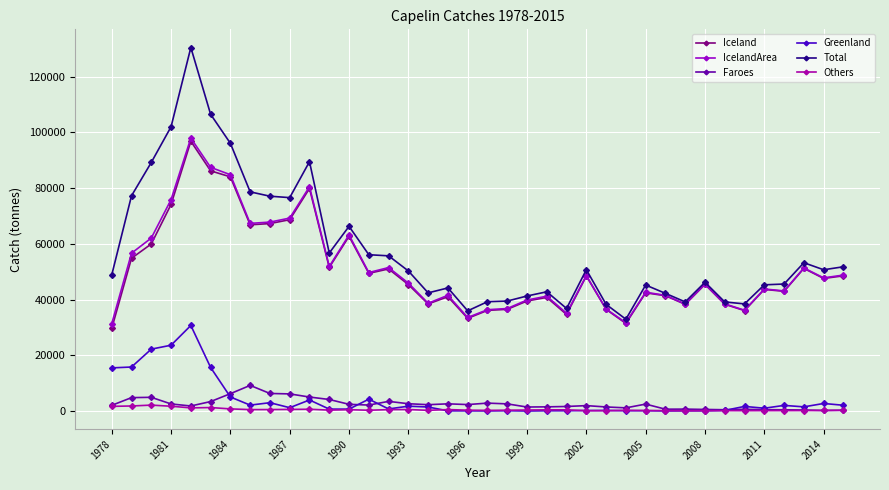

What is the smallest value displayed?

7